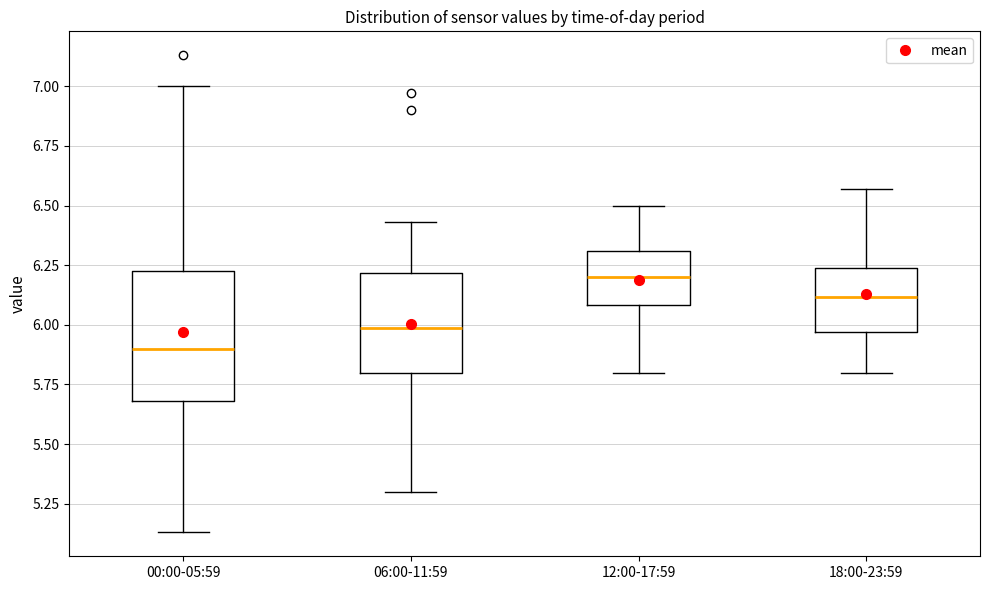

Where does the upper whisker of the box for 06:00-11:59 end on the y-axis? The values are not printed on the chart, so give them approximately, as read against the axis.

6.45